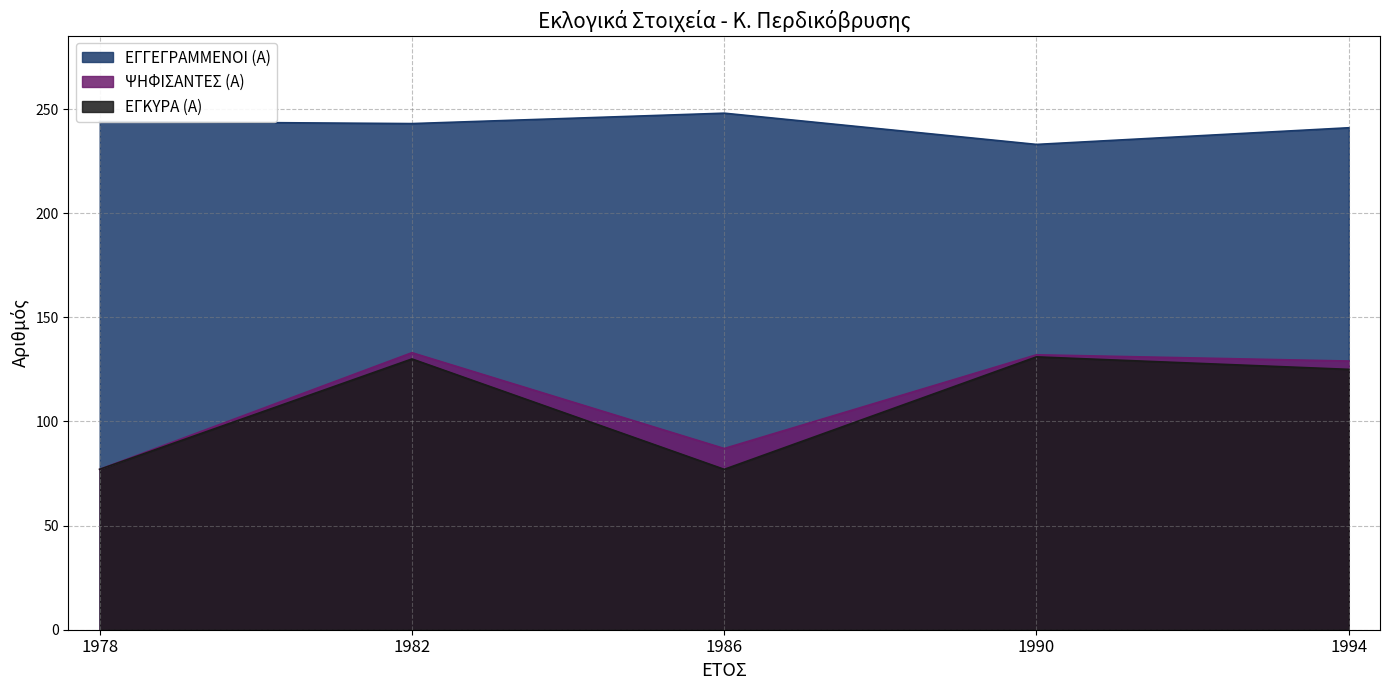

Does the chart display data point markers on the line(s)?

No